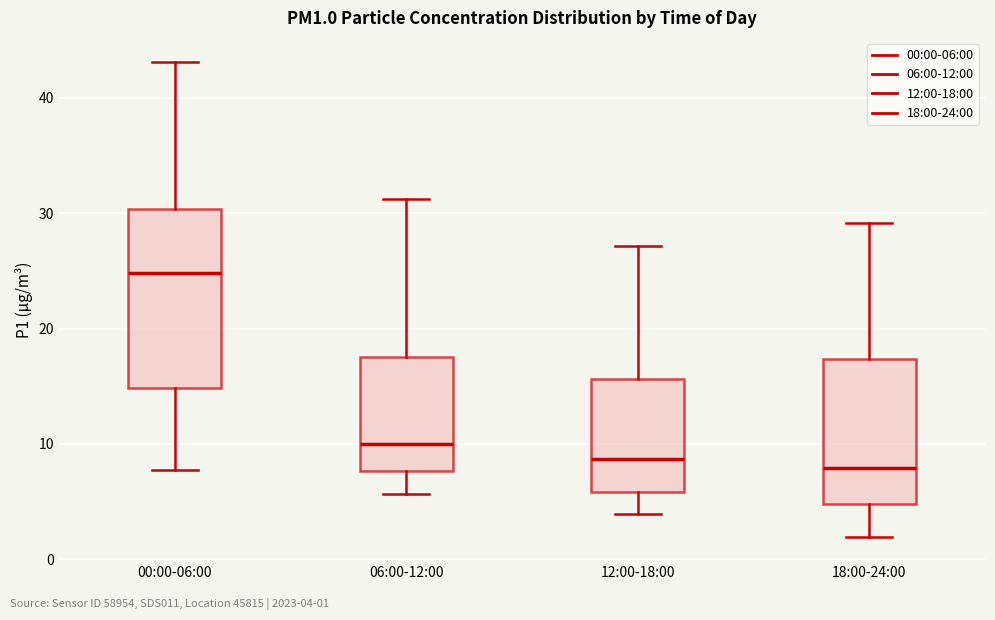

Reading left to right, transcribe this box plot: for each box, give where its median line is, the range the box spans, and where its two whiskers end, as read against the y-axis. The values are not printed on the chart, so give them approximately, as read against the axis.

00:00-06:00: median 25, box 15 to 30, whiskers 8 to 43
06:00-12:00: median 10, box 8 to 18, whiskers 6 to 31
12:00-18:00: median 9, box 6 to 16, whiskers 4 to 27
18:00-24:00: median 8, box 5 to 17, whiskers 2 to 29